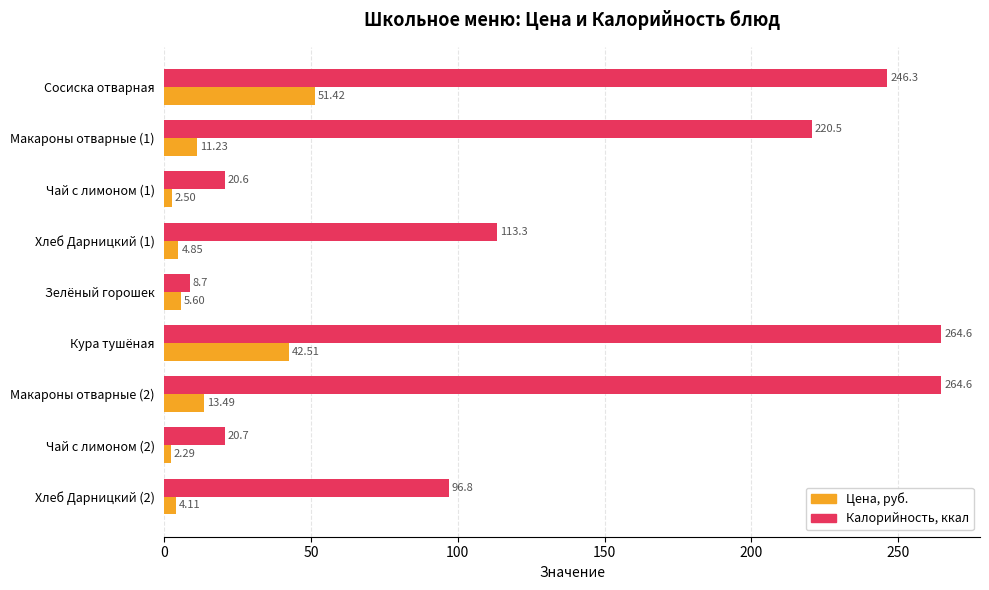

What is the difference between the maximum and second lowest values in the Калорийность, ккал series?

244.0